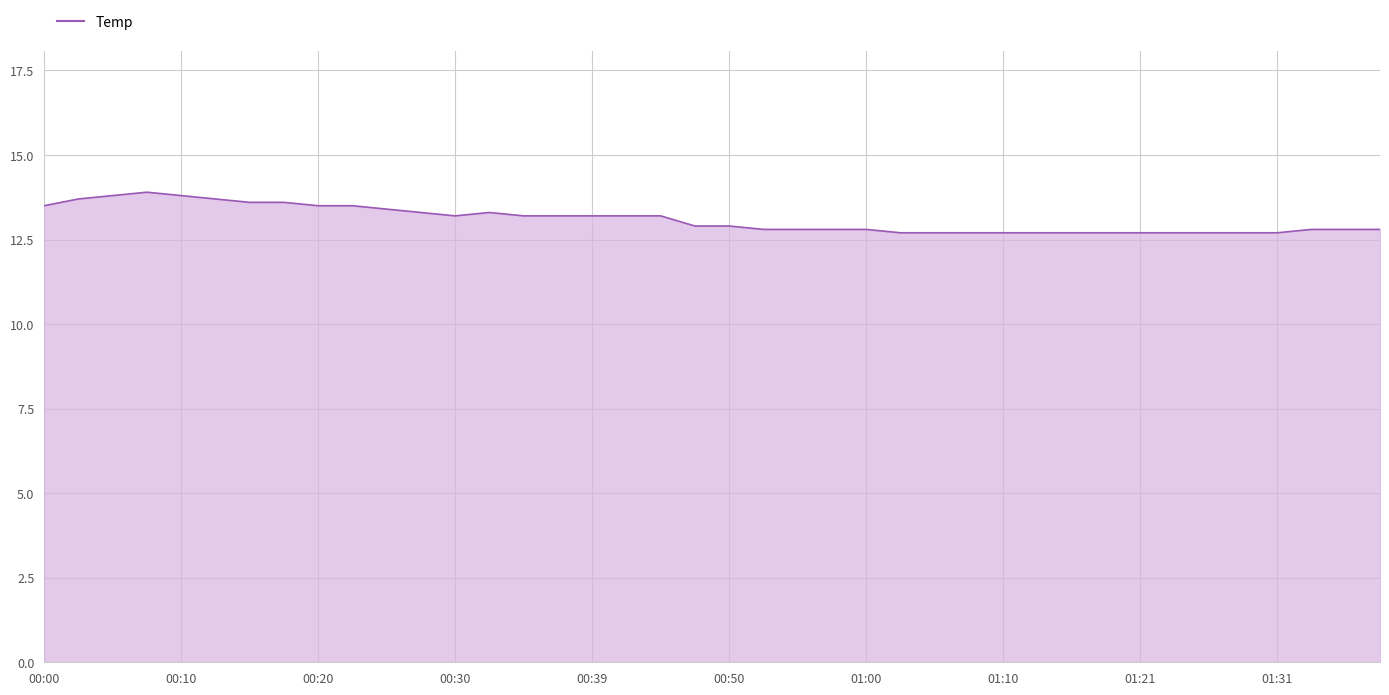

What is the maximum value shown in the chart?

13.9